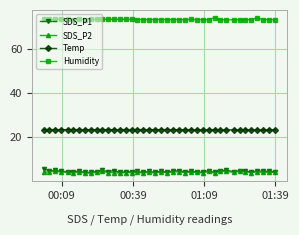

True or false: Humidity and Temp cross at least once.

False